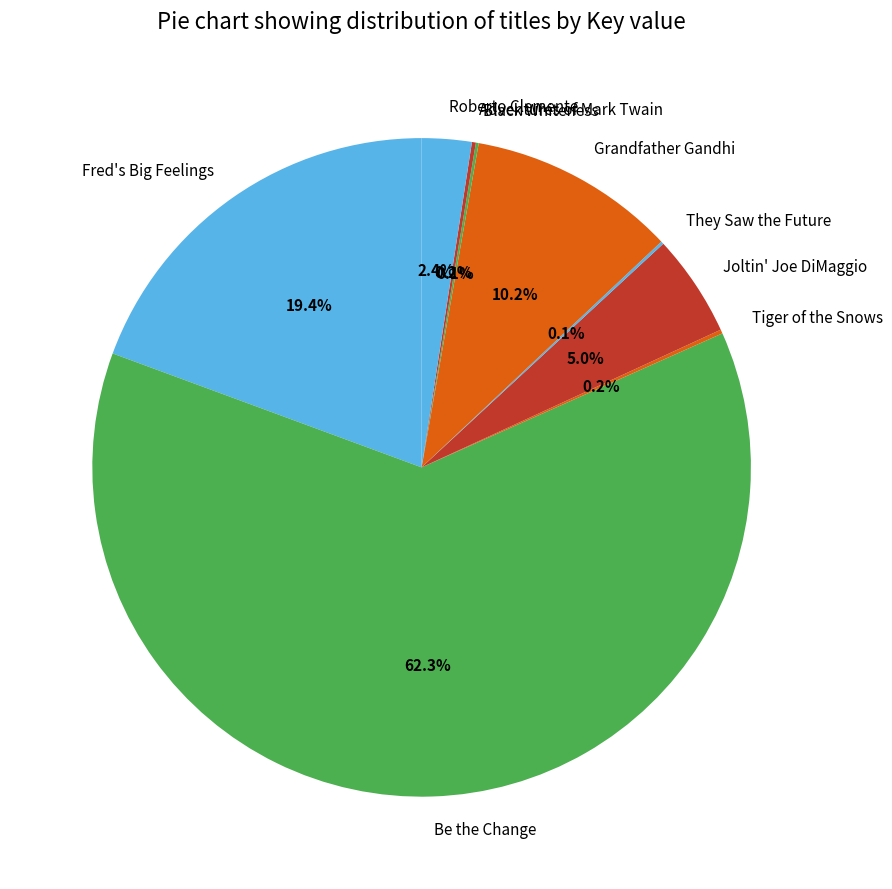

Which slice represents more than half of the pie?

Be the Change